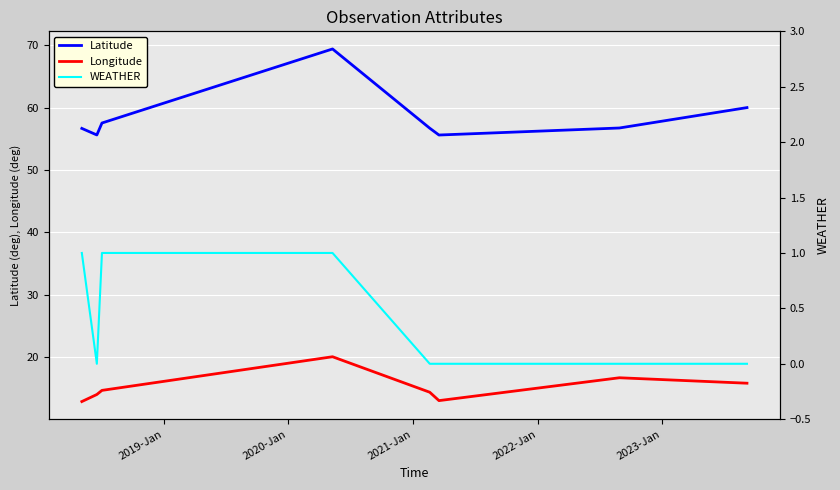

What is the average value of the Latitude series?

58.5